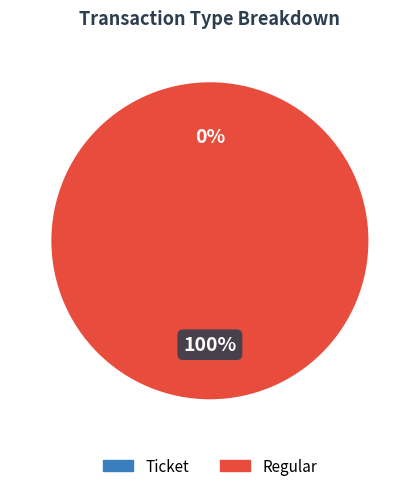

How many slices are in this pie chart?

2